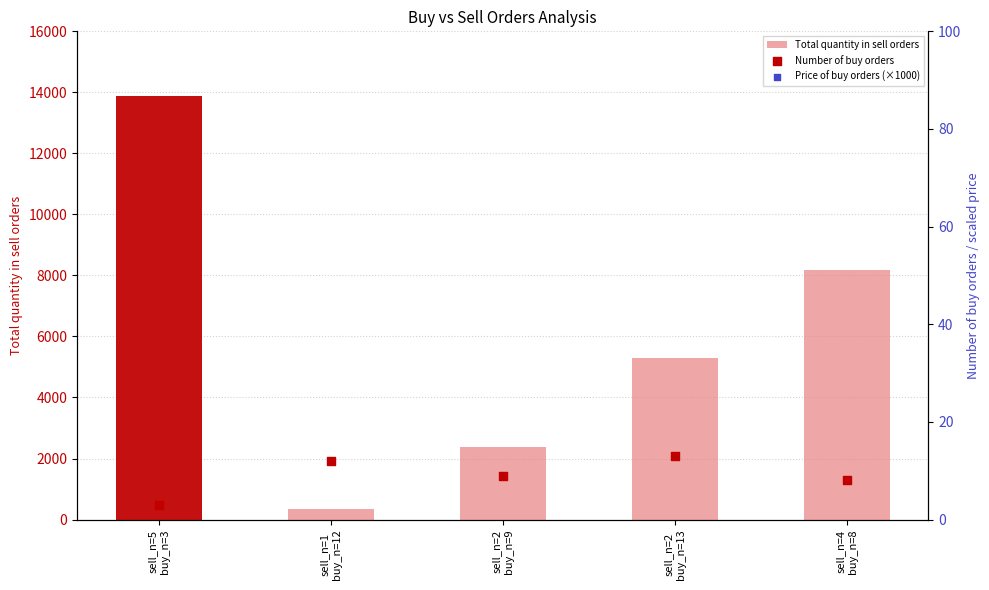

Which series contains the lowest Y value?

Number of buy orders